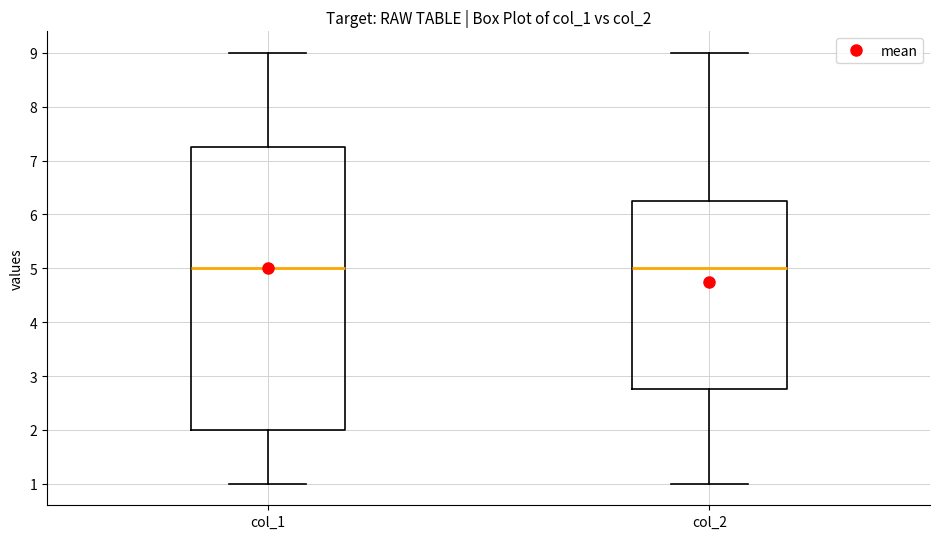

Reading left to right, read every box against the y-axis: the position of its median line, the range the box covers, and the ends of its whiskers. The values are not printed on the chart, so give them approximately, as read against the axis.

col_1: median 5.0, box 2.0 to 7.3, whiskers 1.0 to 9.0
col_2: median 5.0, box 2.8 to 6.3, whiskers 1.0 to 9.0